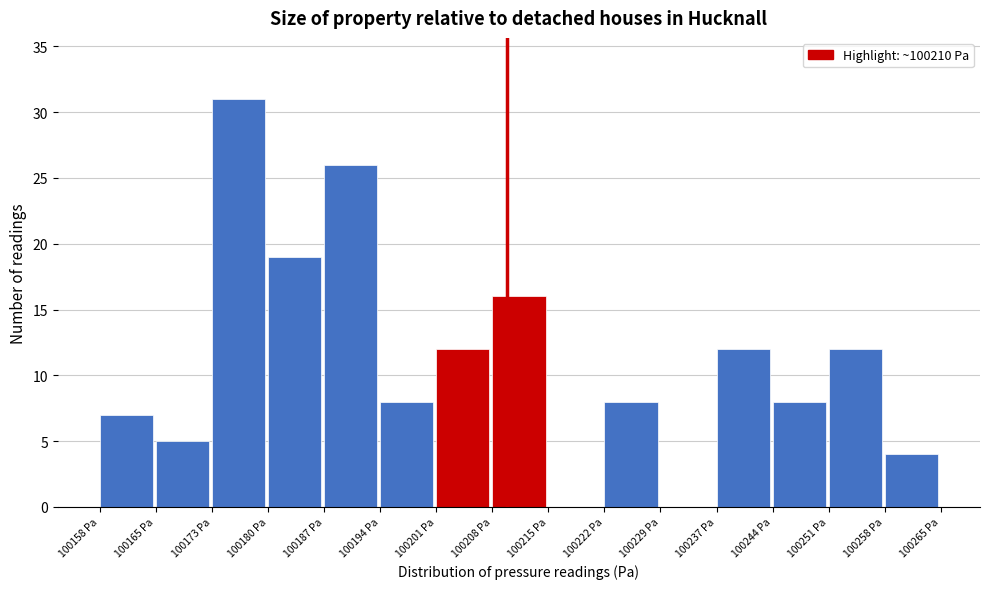

Reading left to right, list every bar in this chart as the range it spans on the x-axis followed by its height. Neither the bar edges nor the heights are printed on the chart, so give them approximately, as read against the axes.

100158 to 100165: 7
100165 to 100173: 5
100173 to 100180: 31
100180 to 100187: 19
100187 to 100194: 26
100194 to 100201: 8
100201 to 100208: 12
100208 to 100215: 16
100215 to 100222: 0
100222 to 100229: 8
100229 to 100237: 0
100237 to 100244: 12
100244 to 100251: 8
100251 to 100258: 12
100258 to 100265: 4